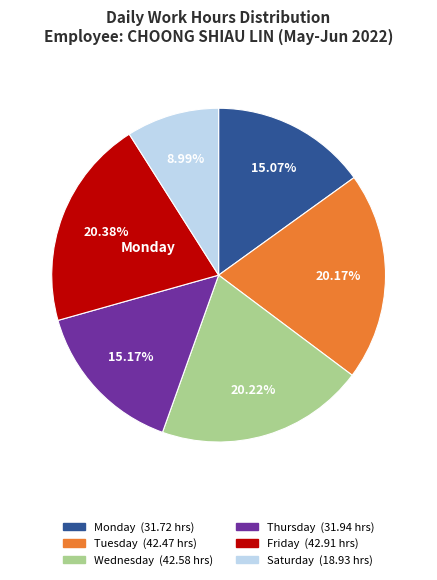

Does any single category account for the majority?

No